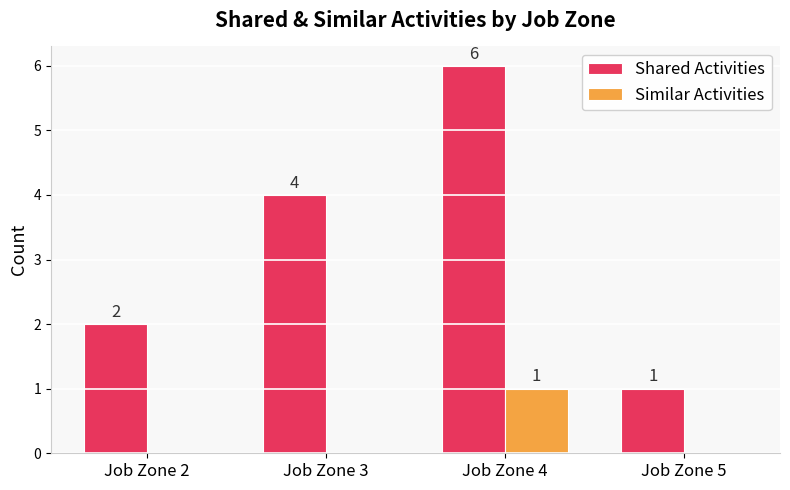

Which category has the highest value in the Similar Activities series?

Job Zone 4